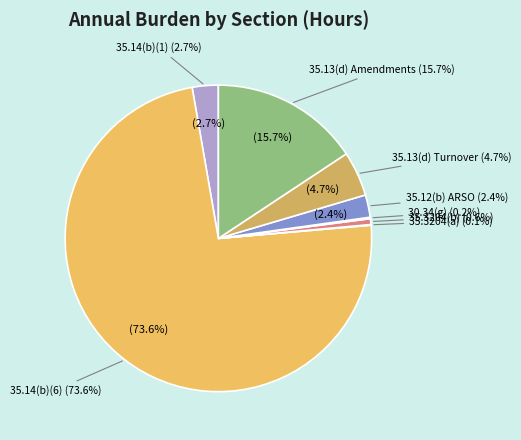

Which category accounts for the majority?

35.14(b)(6)